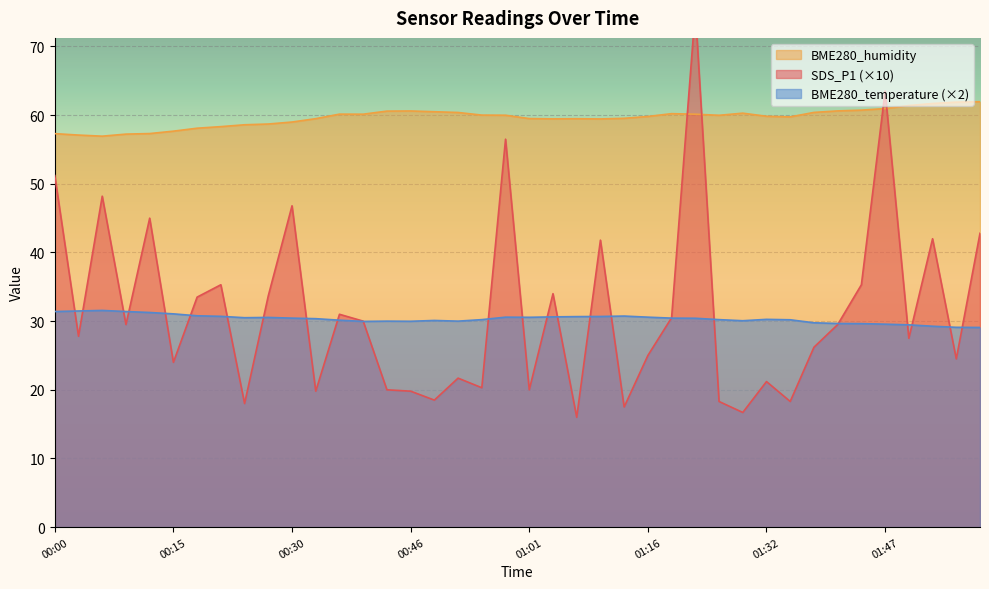

In BME280_humidity, how many points are lower than both neighbors (excluding endpoints)?

6